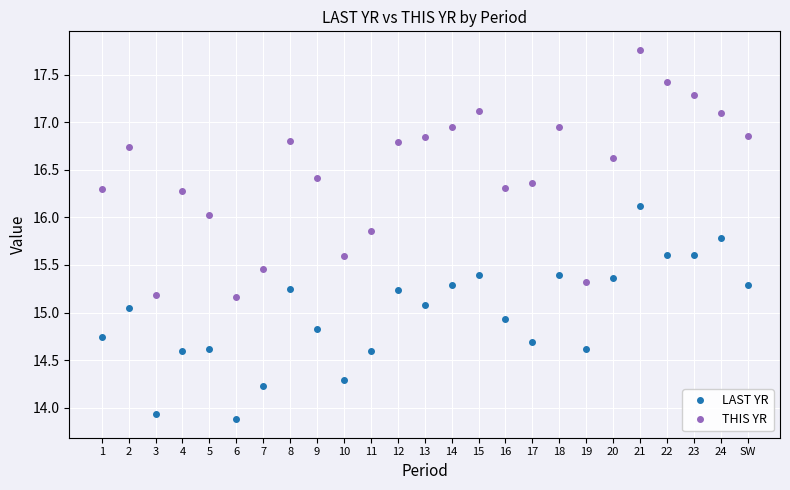

True or false: LAST YR and THIS YR intersect in this chart.

False